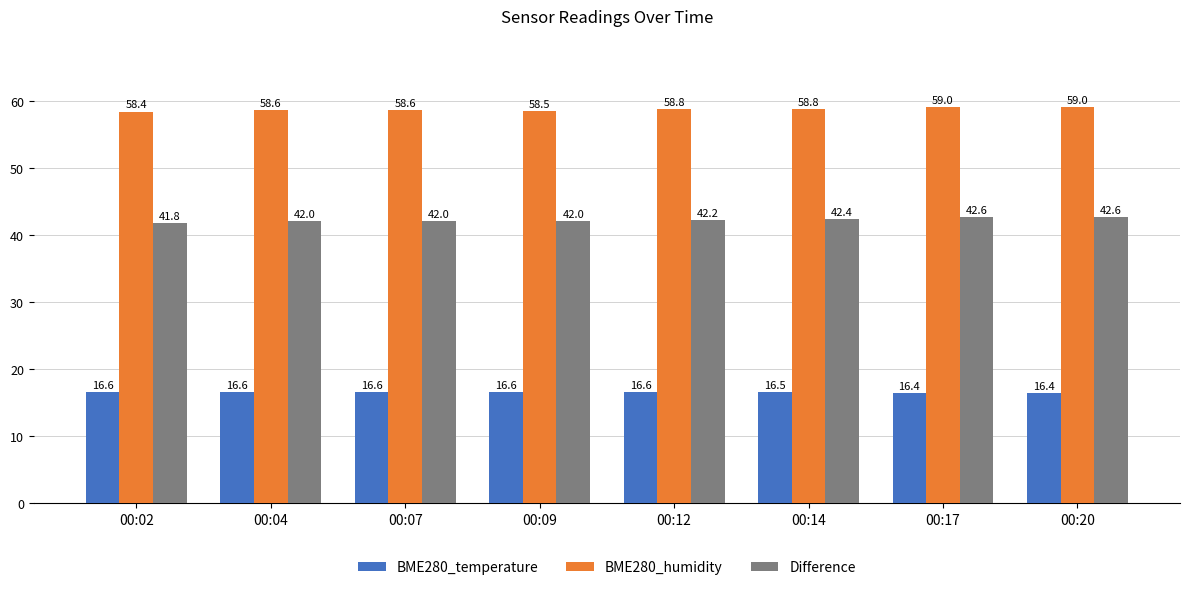

How many series are shown in this chart?

3